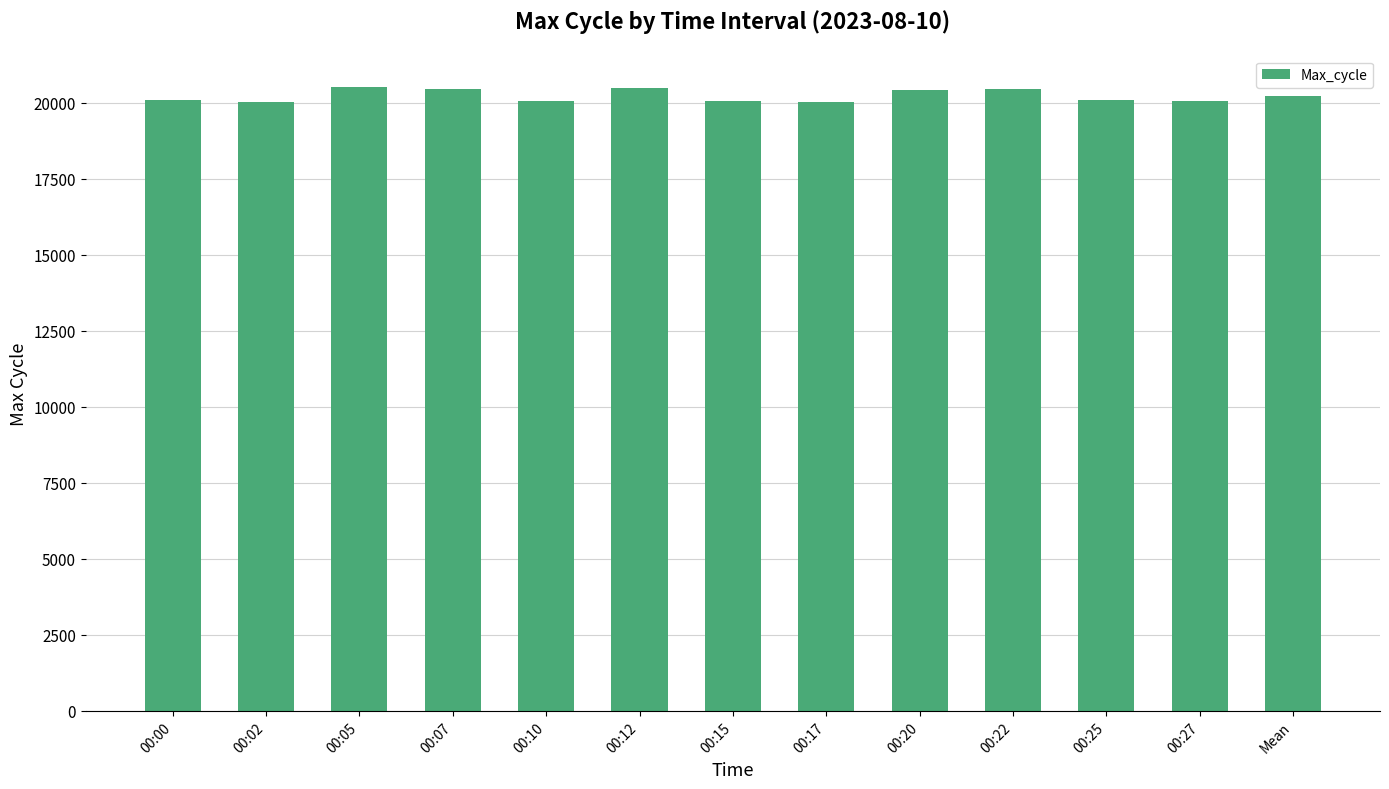

What is the maximum value shown in the chart?

20517.0